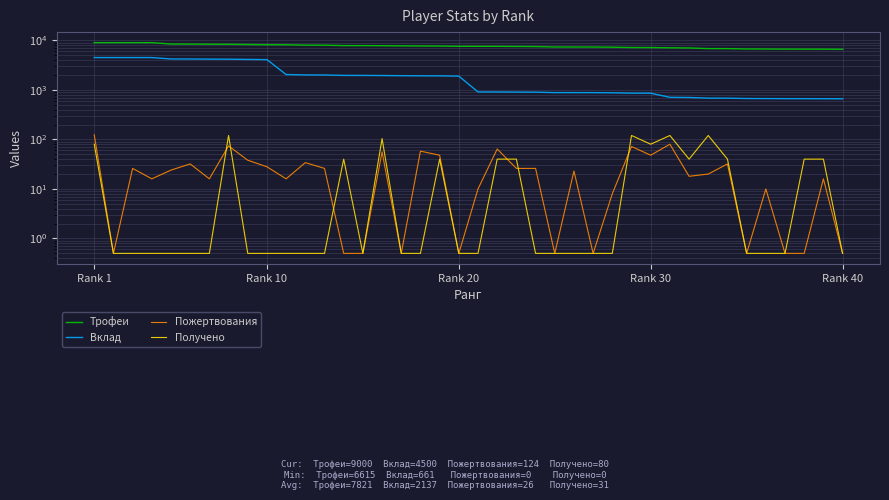

What is the value of the Пожертвования point at the 3rd from the left?

26.0